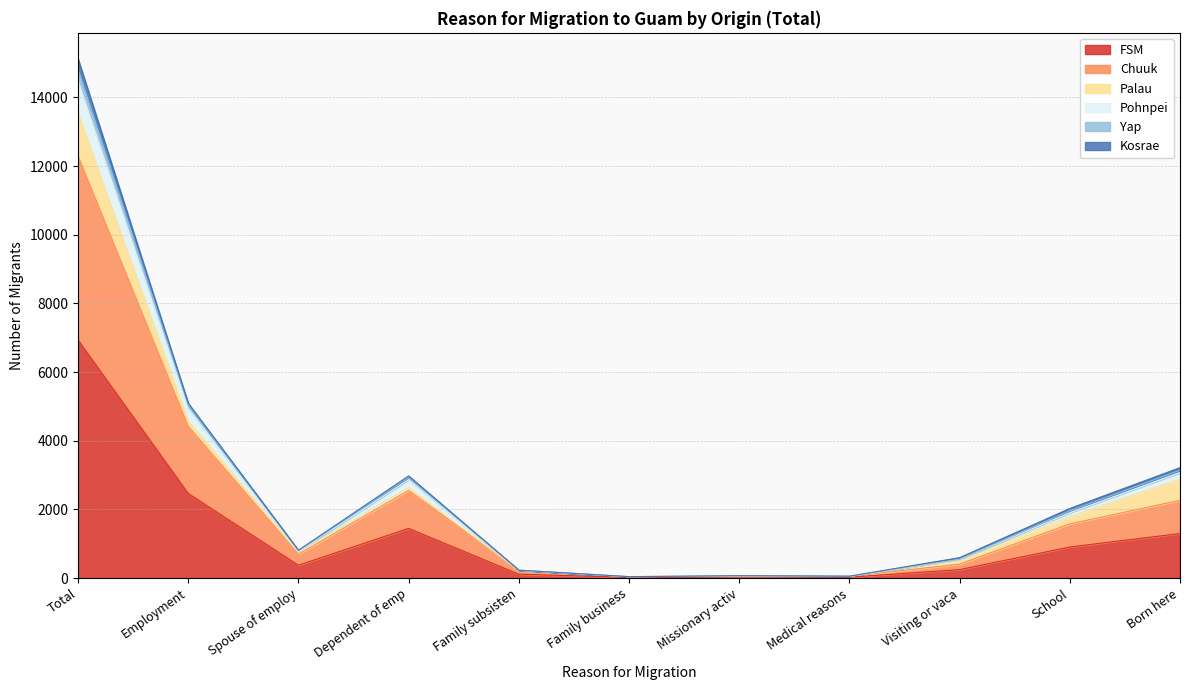

True or false: Chuuk has more than 1 points higher than both neighbors.

True